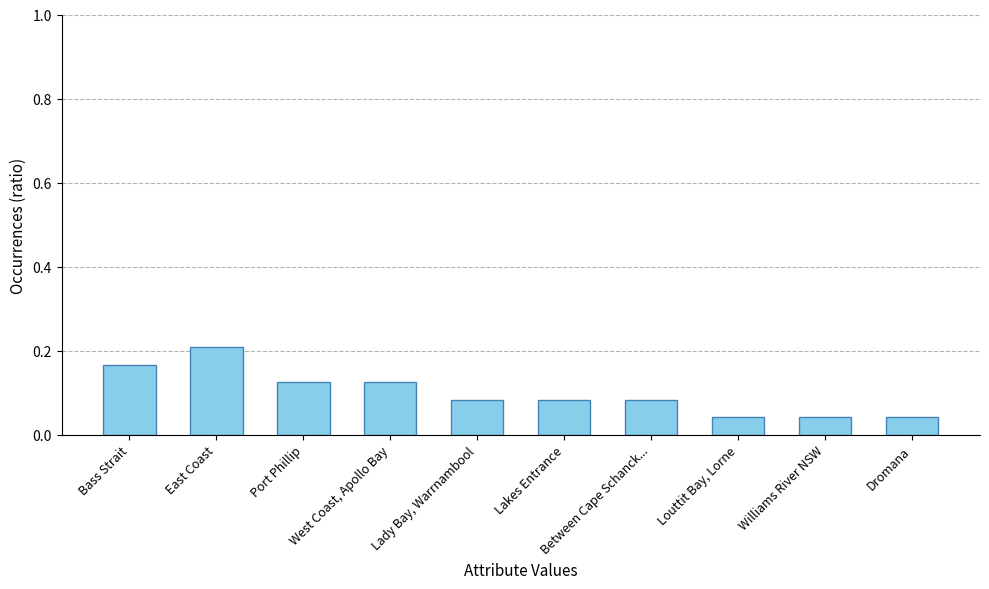

Which has a higher value, Williams River NSW or East Coast?

East Coast